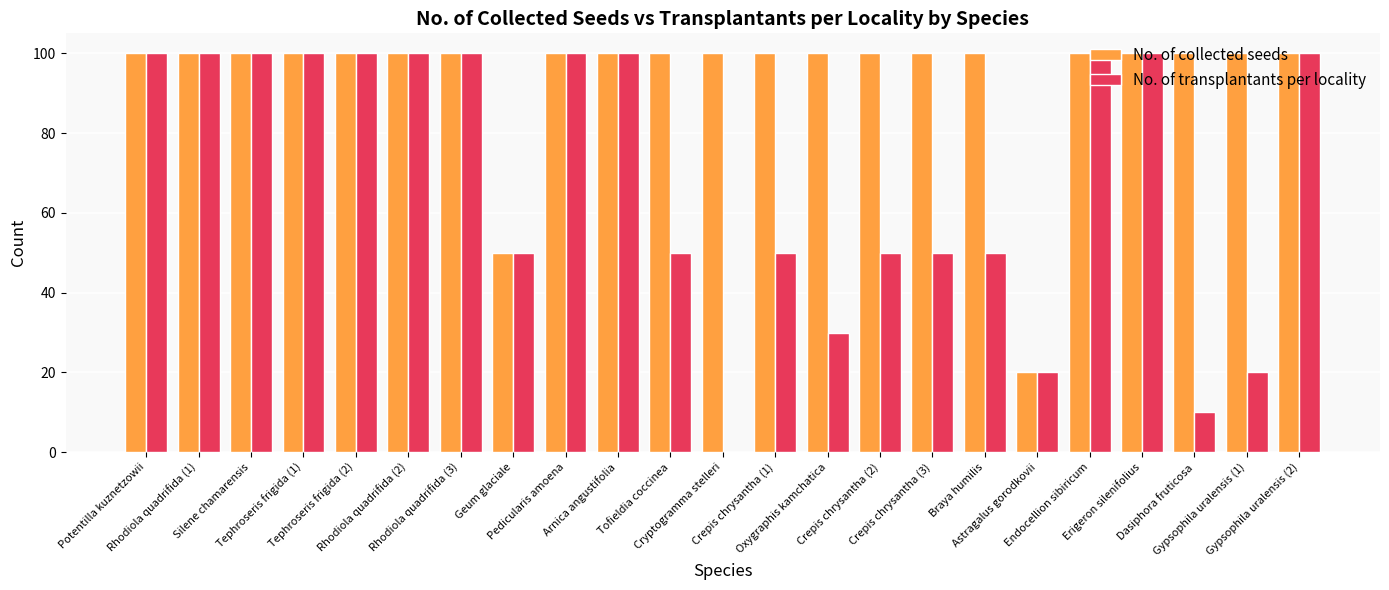

At which label is No. of collected seeds closest to 60?

Geum glaciale